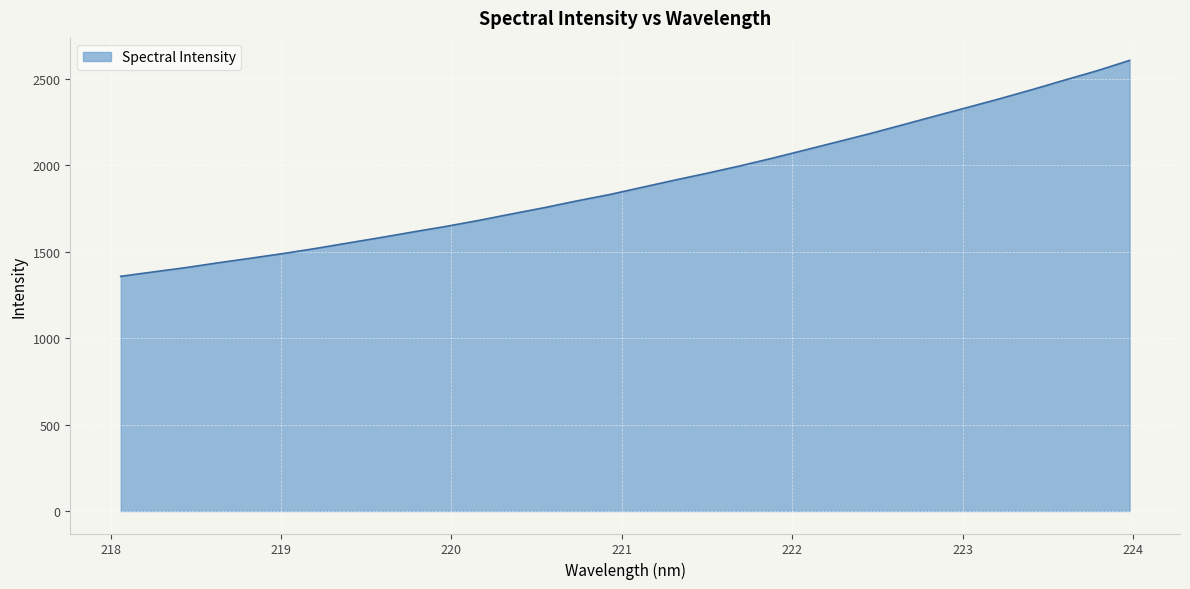

What is the difference between the maximum and minimum values?

1248.7